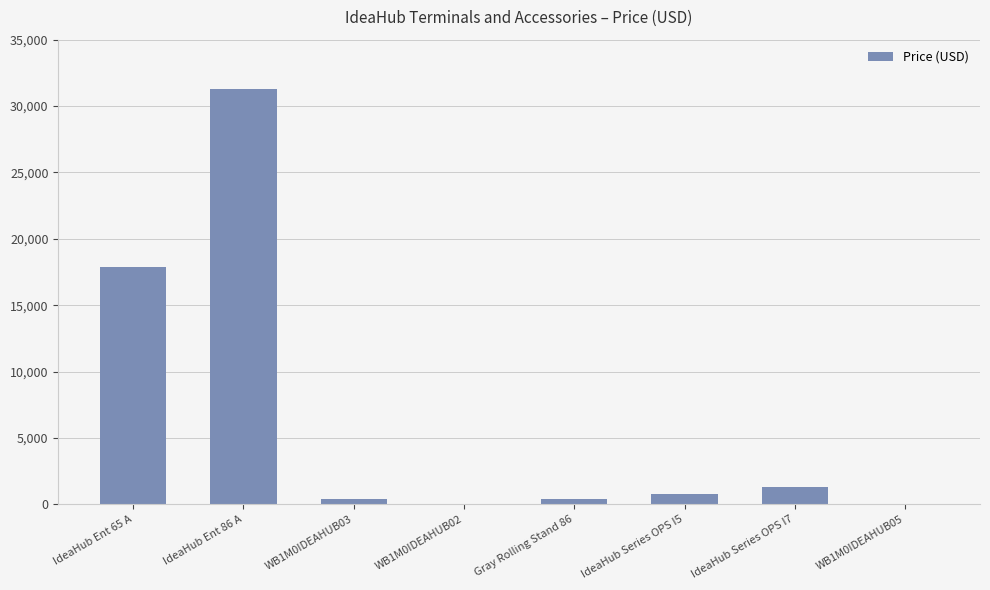

Where is the data nearest to the value 15658?

IdeaHub Ent 65 A